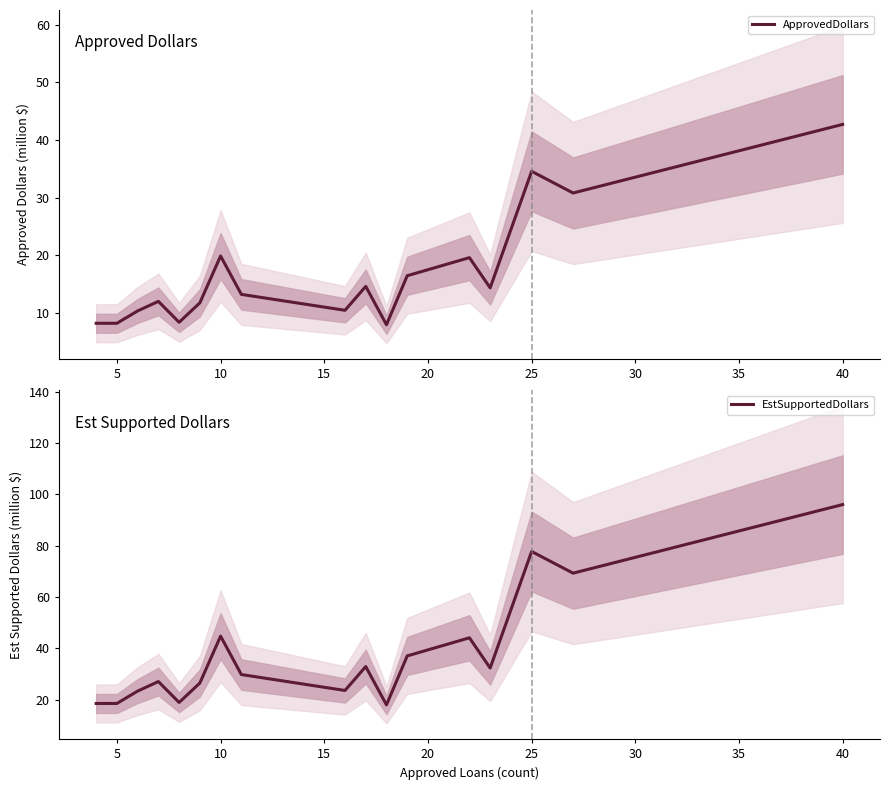

What is the value of the ApprovedDollars point at the 13th from the left?

19.6